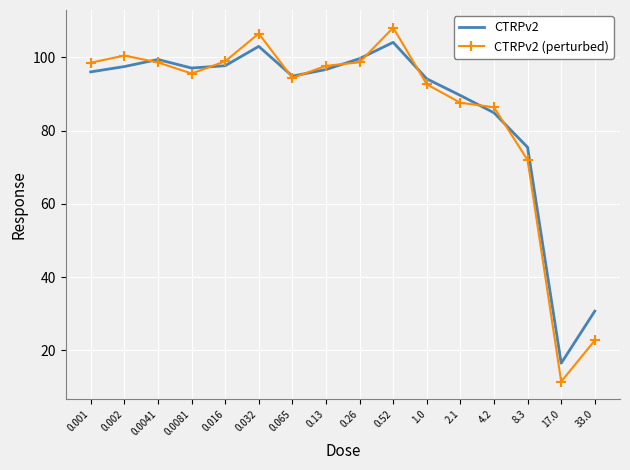

The value of CTRPv2 at 0.13 is 63.9. True or false?

False